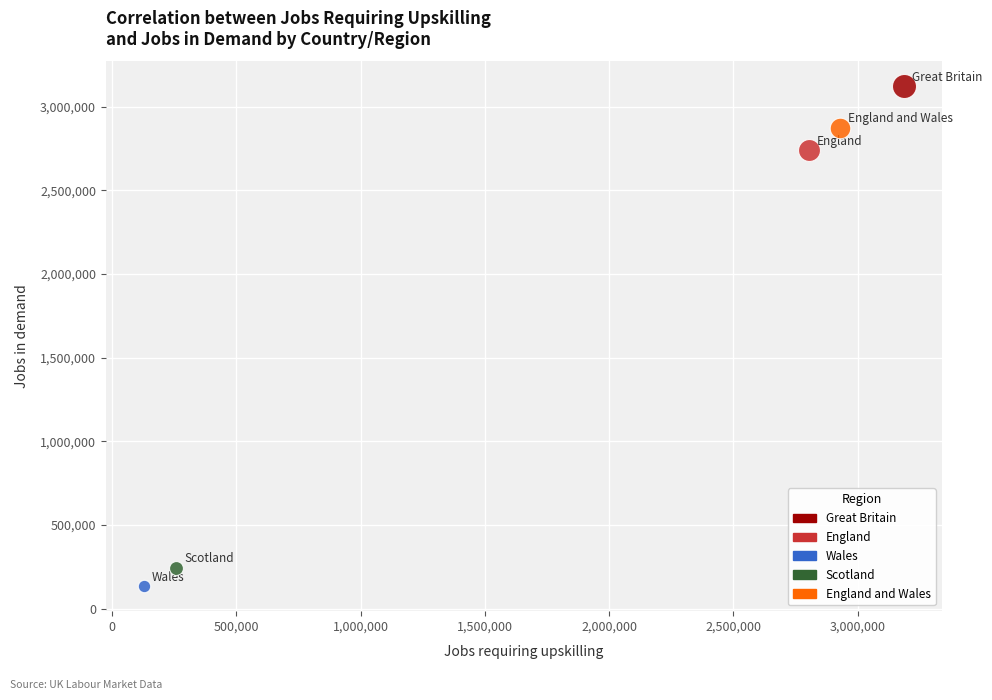

What are all the series names shown in the legend?

Great Britain, England, Wales, Scotland, England and Wales